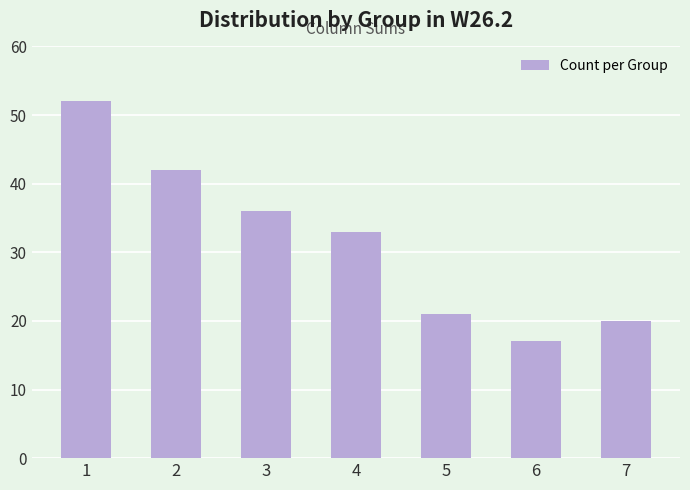

At which category does the chart reach its minimum across all series?

6